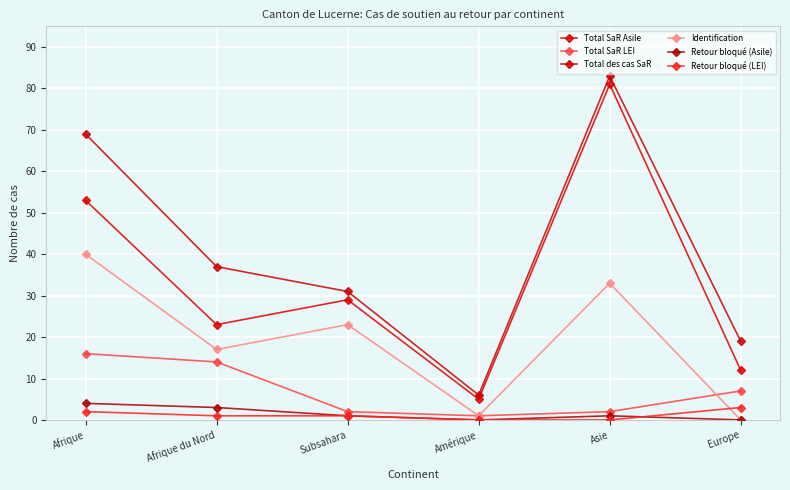

Rank the series by their maximum value, from lowest to highest.

Retour bloqué (LEI), Retour bloqué (Asile), Total SaR LEI, Identification, Total SaR Asile, Total des cas SaR